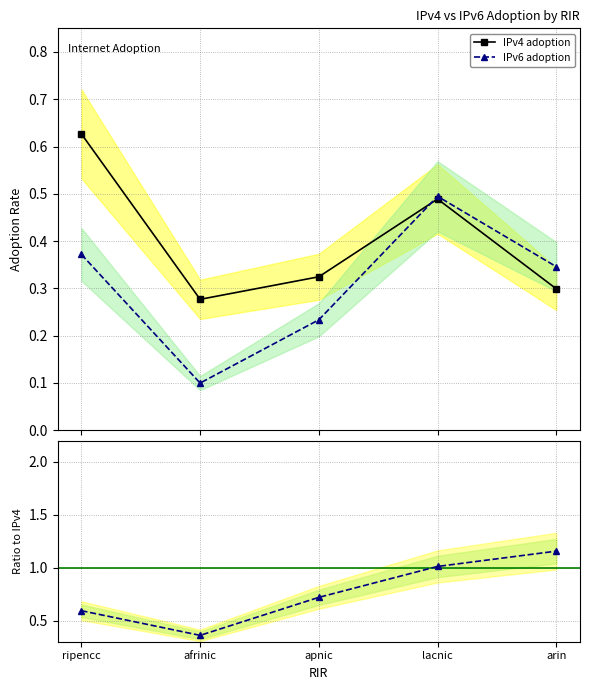

Is it true that IPv6/IPv4 ratio equals 1.8 at lacnic?

False